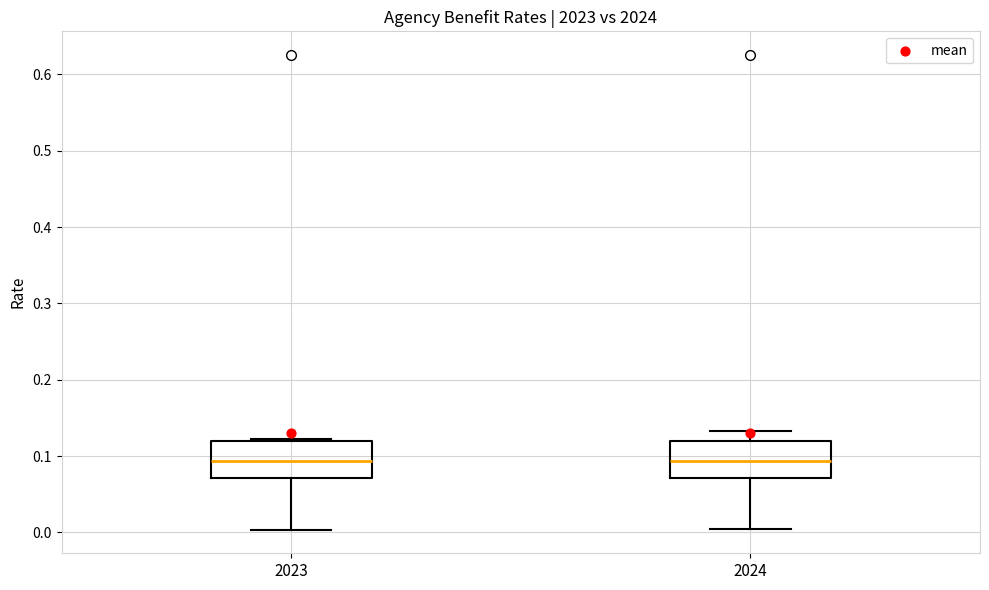

Reading left to right, transcribe this box plot: for each box, give where its median line is, the range the box spans, and where its two whiskers end, as read against the y-axis. The values are not printed on the chart, so give them approximately, as read against the axis.

2023: median 0.09, box 0.07 to 0.12, whiskers 0.00 to 0.12 (just above the box's upper edge)
2024: median 0.09, box 0.07 to 0.12, whiskers 0.00 to 0.13